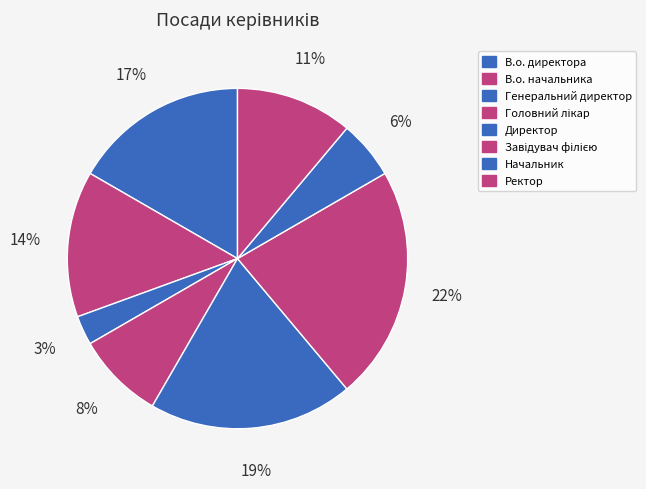

Count the number of slices in the pie.

8